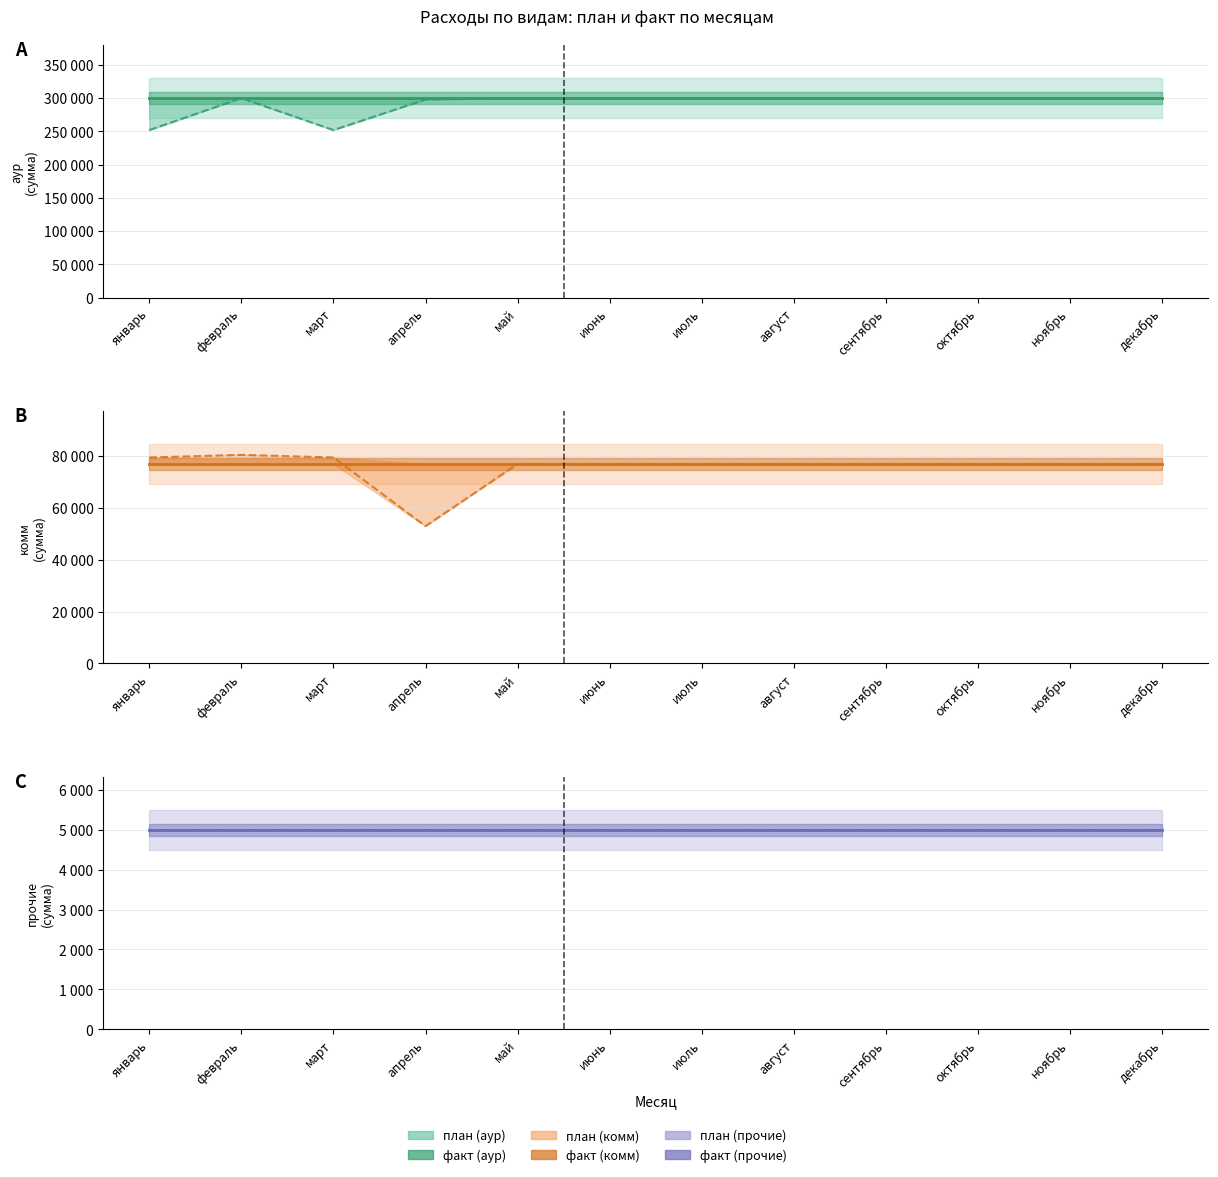

How many lines are shown in the chart?

6